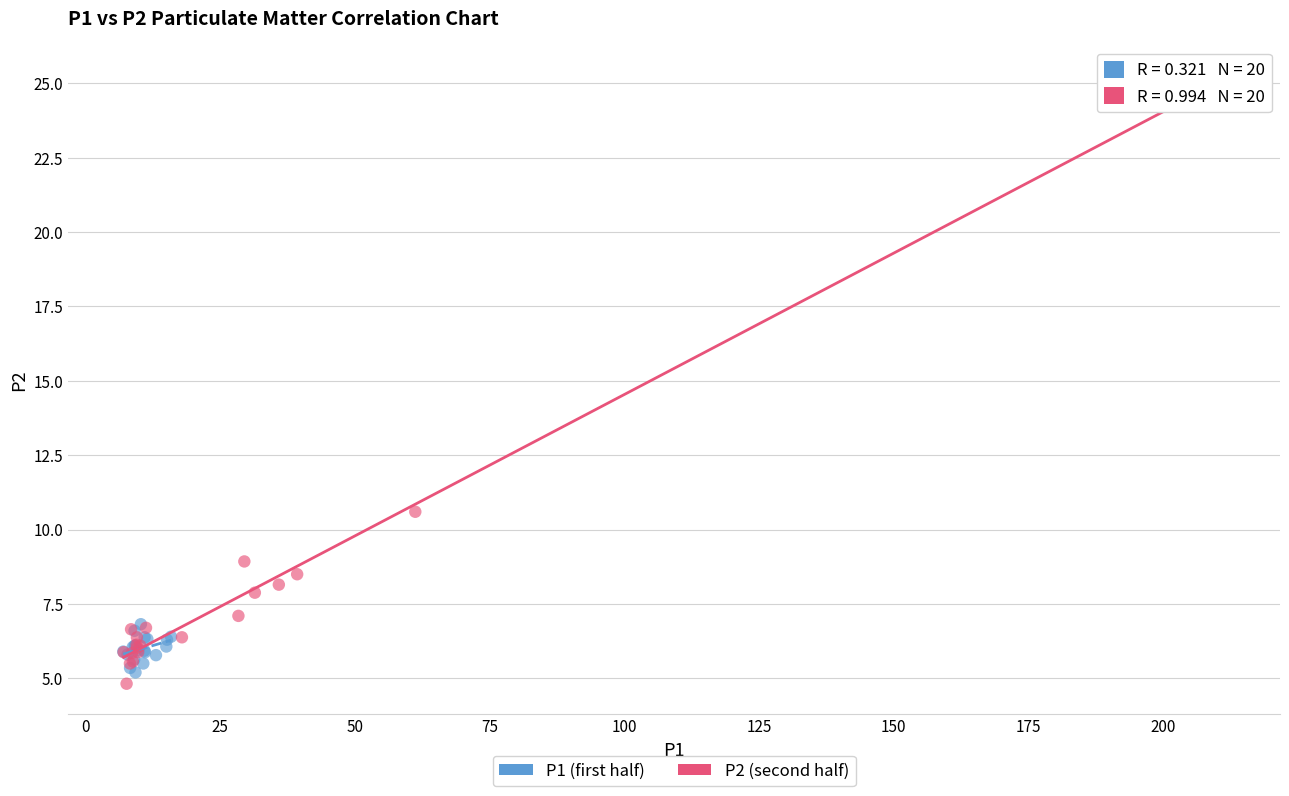

Which series has the largest Y range (max minus min)?

P2 (second half)